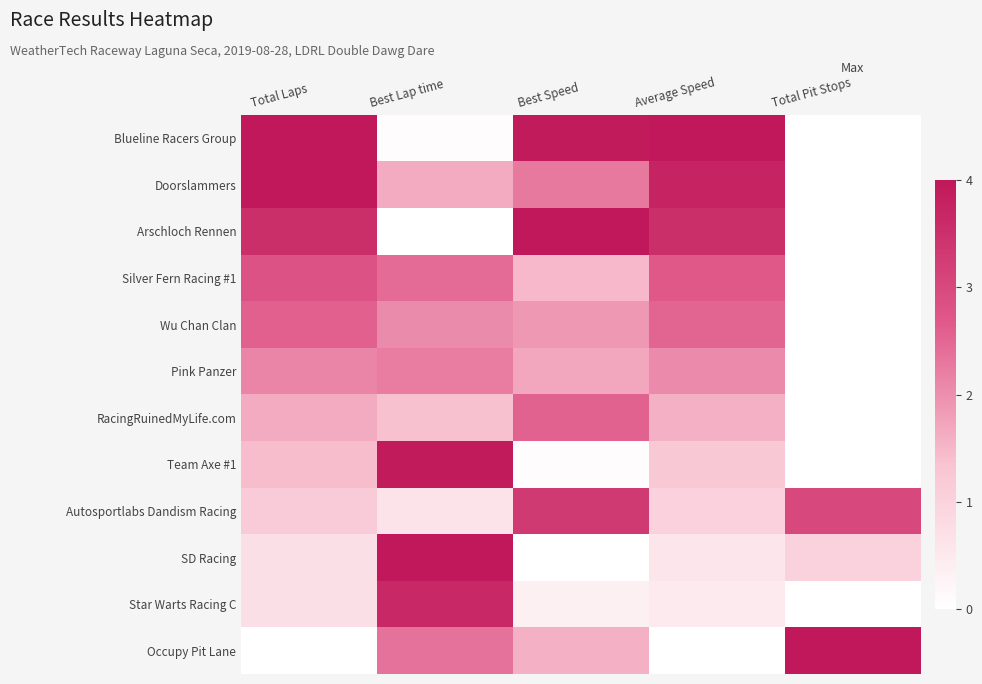

What is the greatest value displayed?

1.0